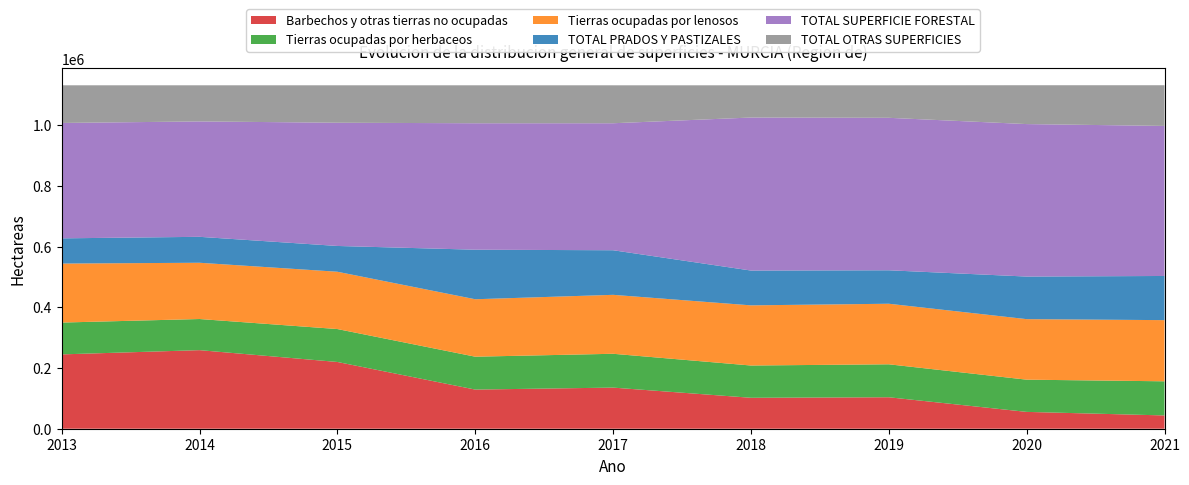

Reading left to right, extract all data points from this chart.

Barbechos y otras tierras no ocupadas: 244883	258875	219929	128990	135464	101929	103662	55467	43773
Tierras ocupadas por herbaceos: 104858	102536	108453	108332	111431	106314	108600	106152	112436
Tierras ocupadas por lenosos: 194366	185357	188787	189229	194208	198175	199470	199402	201529
TOTAL PRADOS Y PASTIZALES: 83067	85435	84920	163203	146882	114682	110248	140282	145484
TOTAL SUPERFICIE FORESTAL: 380156	380156	405968	416606	418375	504095	502300	502301	494320
TOTAL OTRAS SUPERFICIES: 124061	119032	123334	125031	125027	106192	107107	128014	134073